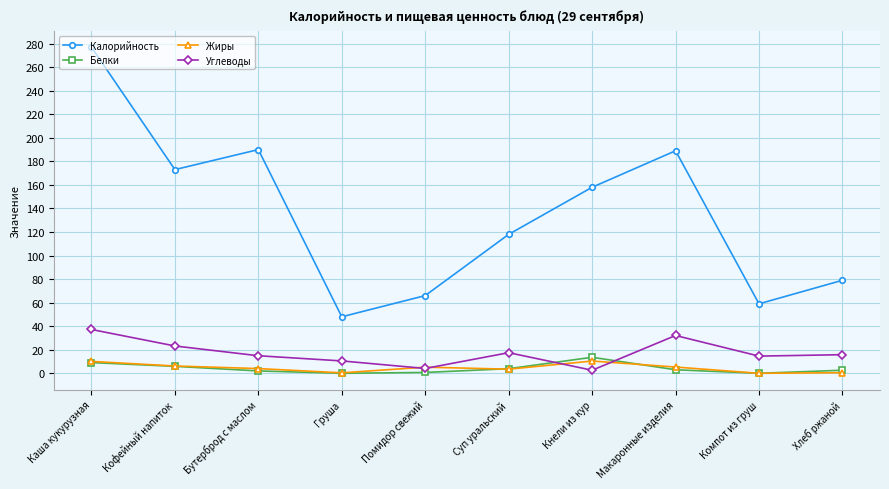

What is the average value of the Белки series?

4.1